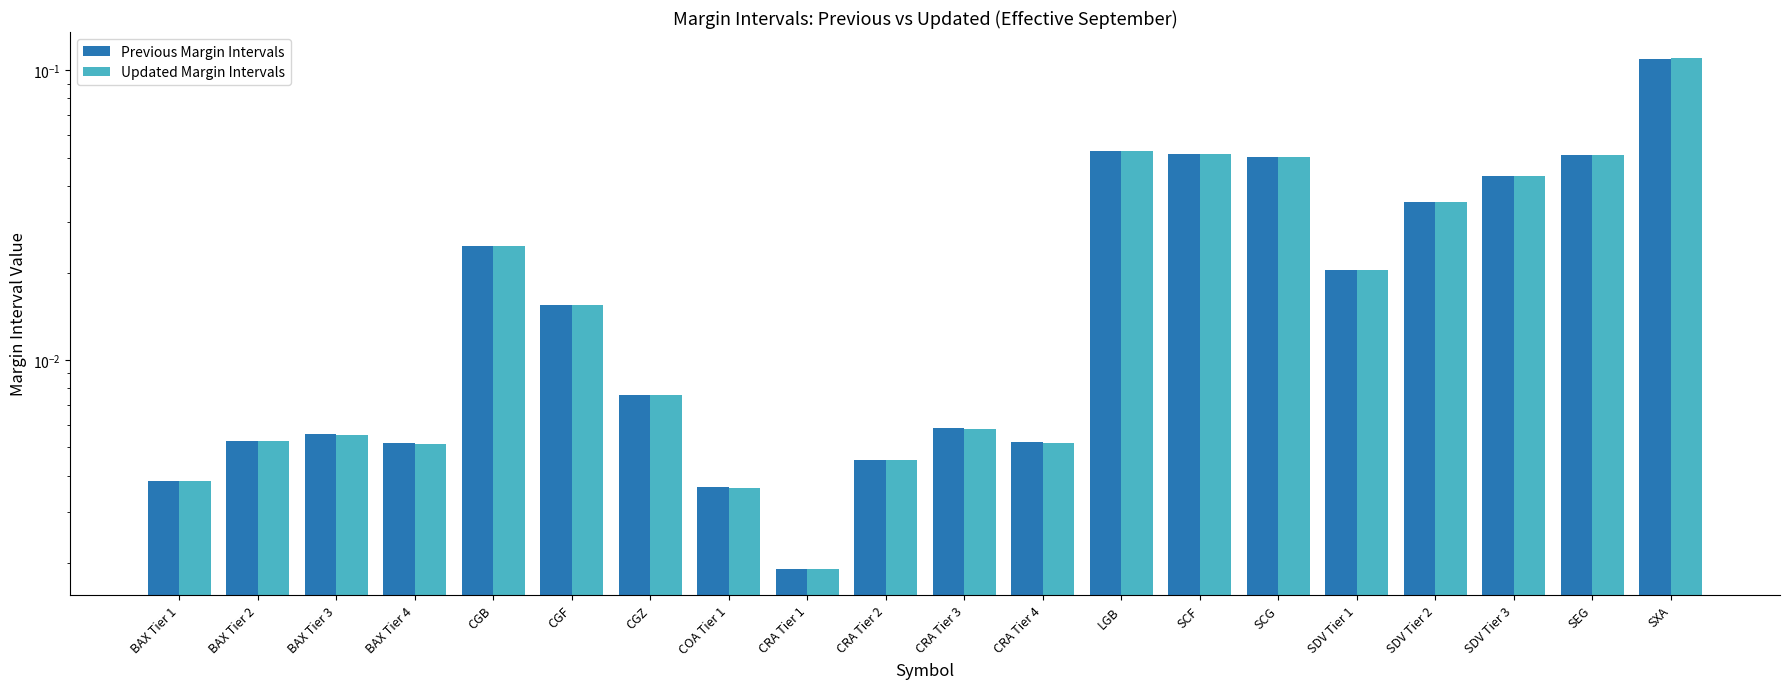

Reading left to right, extract all data points from this chart.

Previous Margin Intervals: BAX Tier 1=0.0	BAX Tier 2=0.0	BAX Tier 3=0.0	BAX Tier 4=0.0	CGB=0.0	CGF=0.0	CGZ=0.0	COA Tier 1=0.0	CRA Tier 1=0.0	CRA Tier 2=0.0	CRA Tier 3=0.0	CRA Tier 4=0.0	LGB=0.1	SCF=0.1	SCG=0.1	SDV Tier 1=0.0	SDV Tier 2=0.0	SDV Tier 3=0.0	SEG=0.1	SXA=0.1
Updated Margin Intervals: BAX Tier 1=0.0	BAX Tier 2=0.0	BAX Tier 3=0.0	BAX Tier 4=0.0	CGB=0.0	CGF=0.0	CGZ=0.0	COA Tier 1=0.0	CRA Tier 1=0.0	CRA Tier 2=0.0	CRA Tier 3=0.0	CRA Tier 4=0.0	LGB=0.1	SCF=0.1	SCG=0.1	SDV Tier 1=0.0	SDV Tier 2=0.0	SDV Tier 3=0.0	SEG=0.1	SXA=0.1